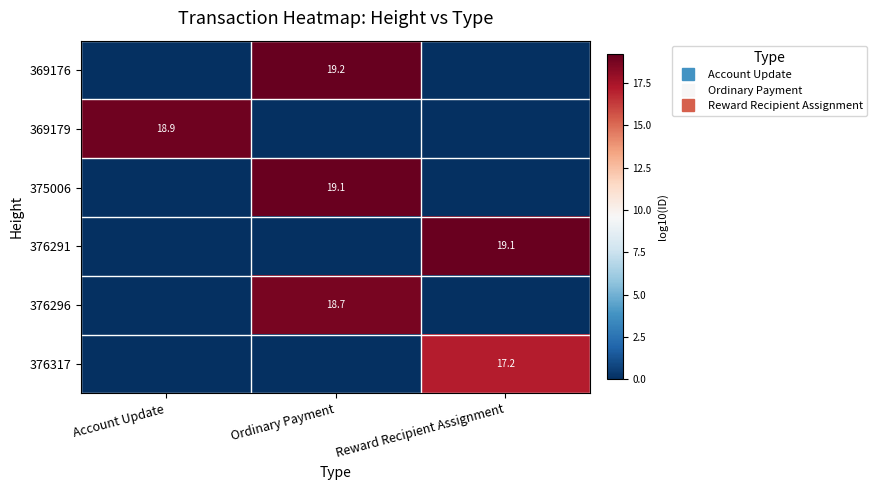

What is the maximum value shown in the chart?

19.2